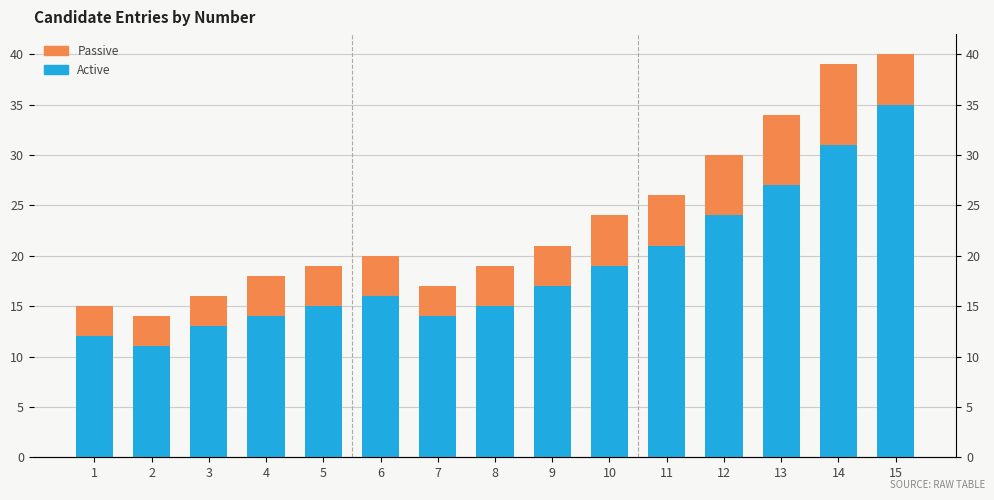

Is the value of Active at 1 greater than the value of Passive at 10?

Yes